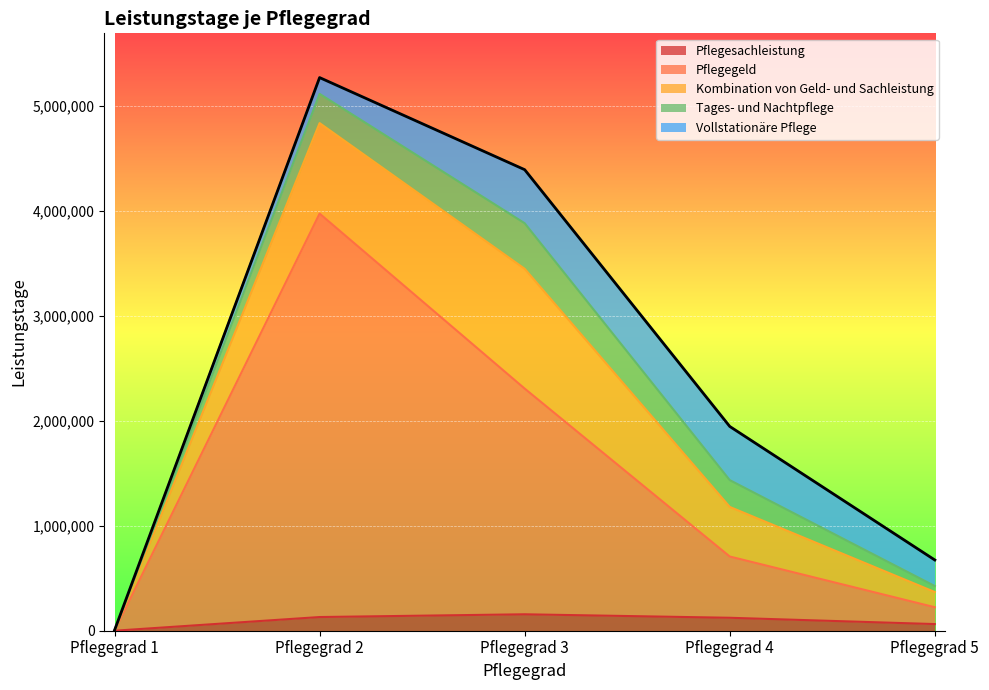

Does the chart display data point markers on the line(s)?

No